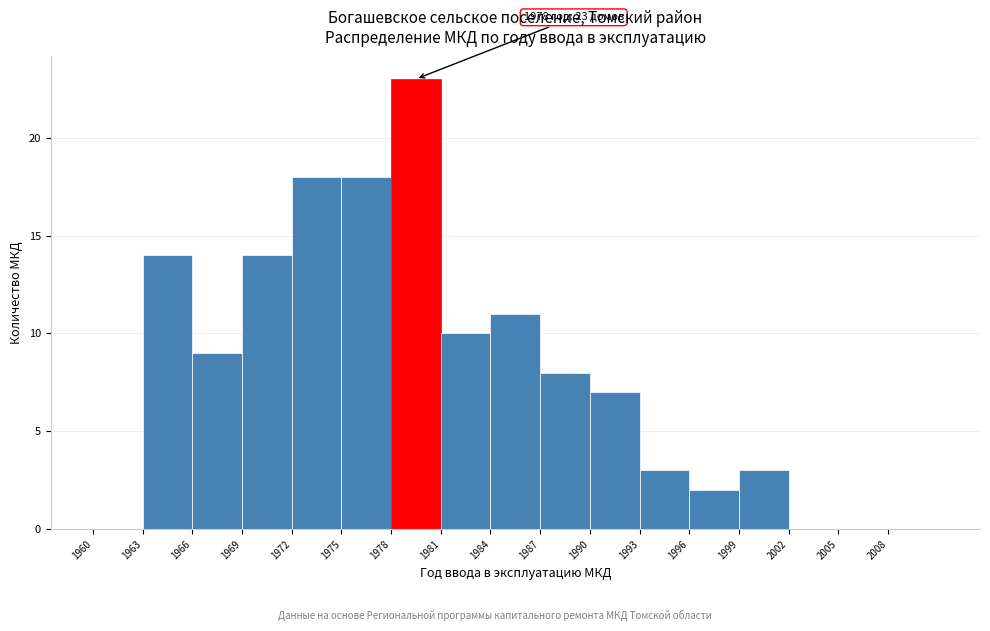

Which range on the x-axis has the tallest bar?

1978 to 1981